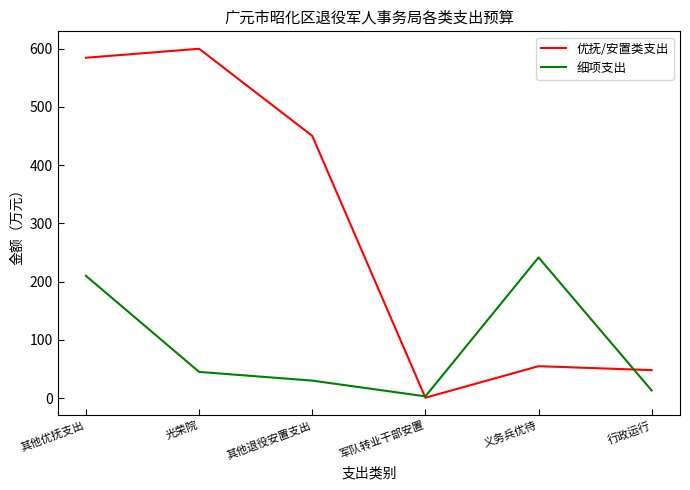

What is the lowest value of the 优抚/安置类支出 series?

0.6